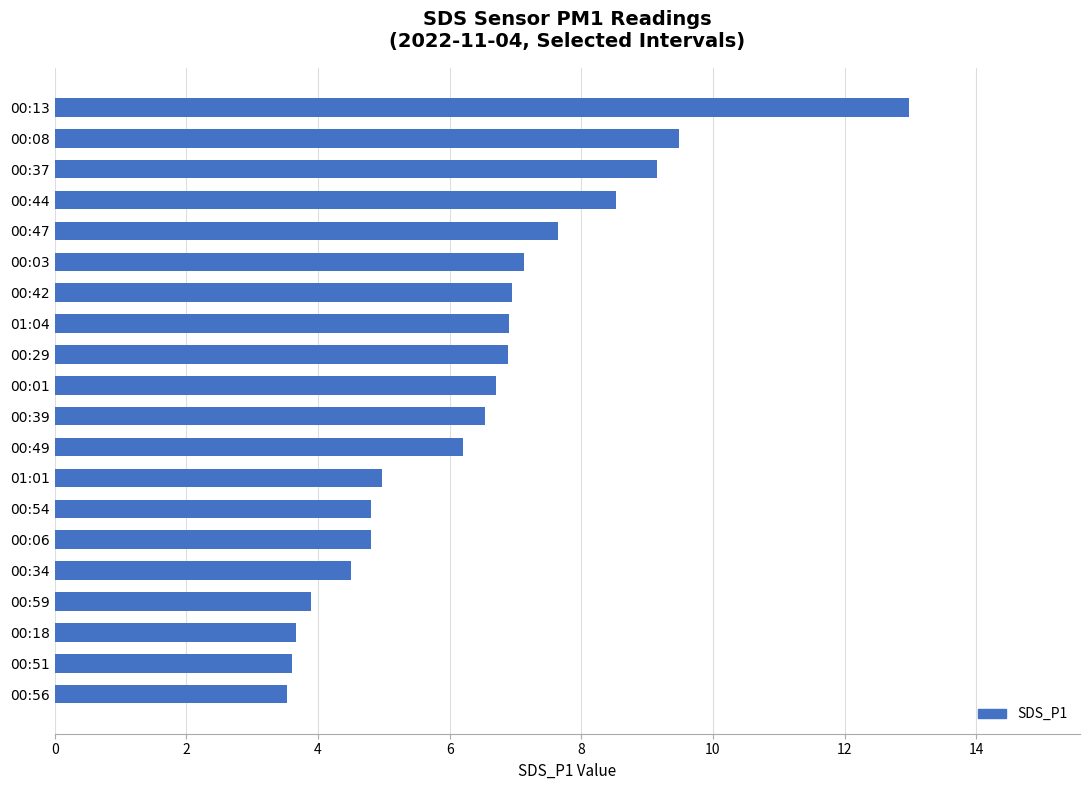

What is the minimum value shown in the chart?

3.5